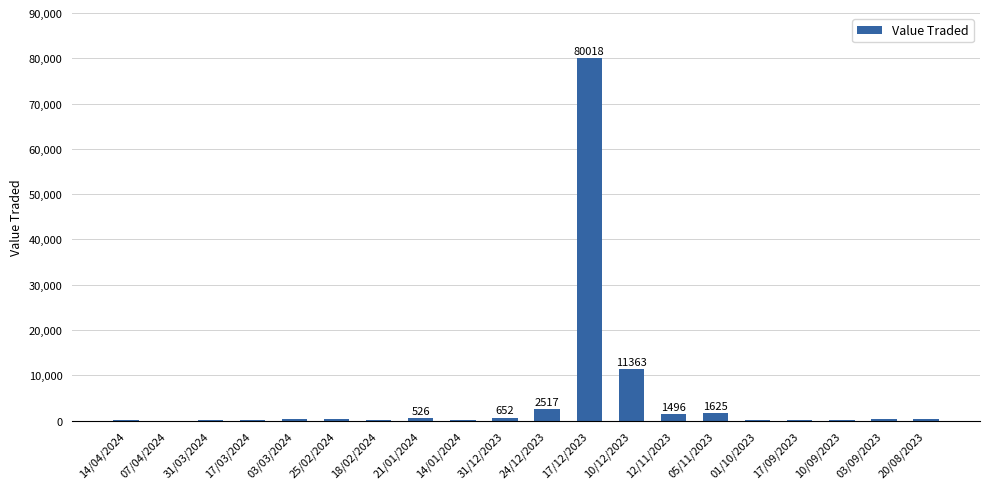

What is the maximum value shown in the chart?

80018